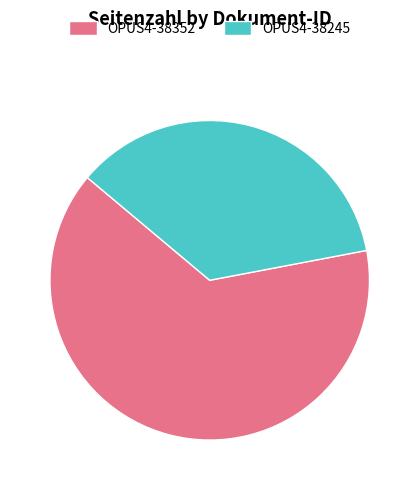

Does OPUS4-38352 account for over 50% of the chart?

Yes